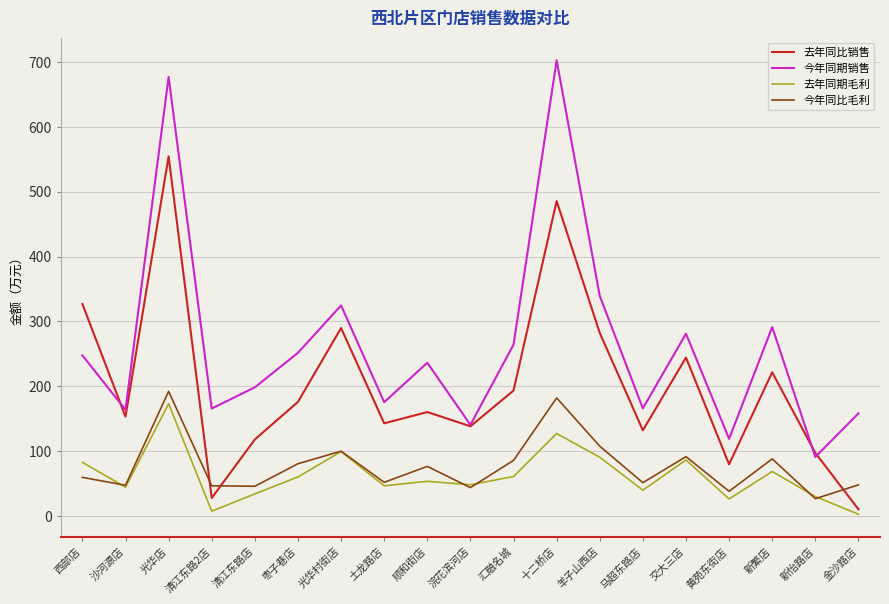

What is the lowest value of the 去年同期毛利 series?

3.1